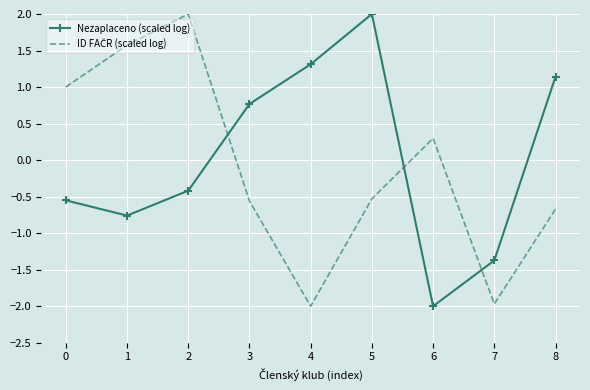

What is the lowest value of the Nezaplaceno (scaled log) series?

-2.0